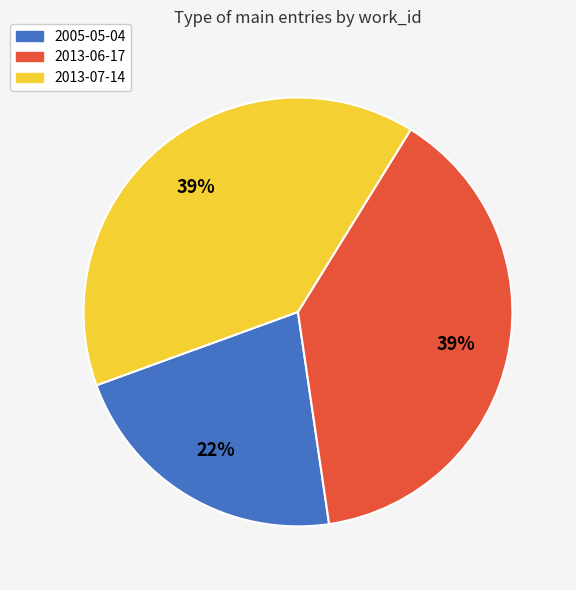

True or false: 2013-07-14 accounts for 30% of the total.

False